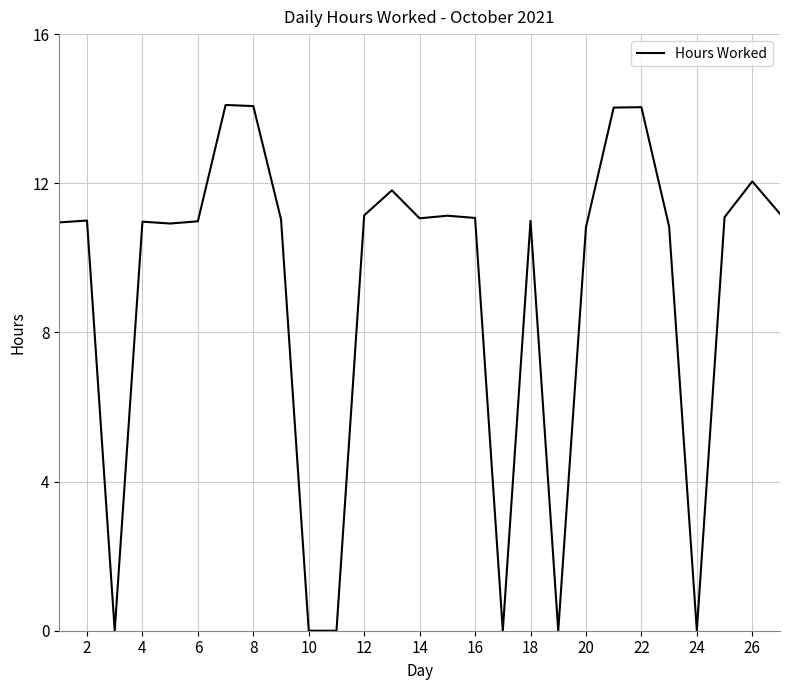

What is the maximum value shown in the chart?

14.1